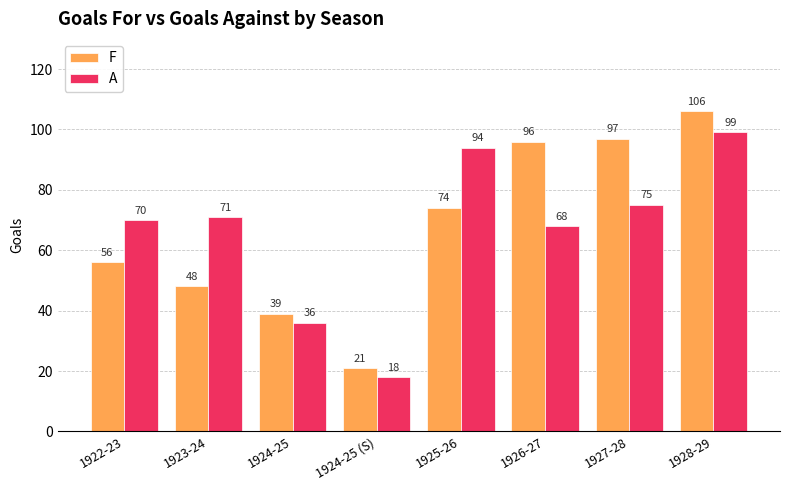

What is the difference between the maximum and minimum values in the F series?

85